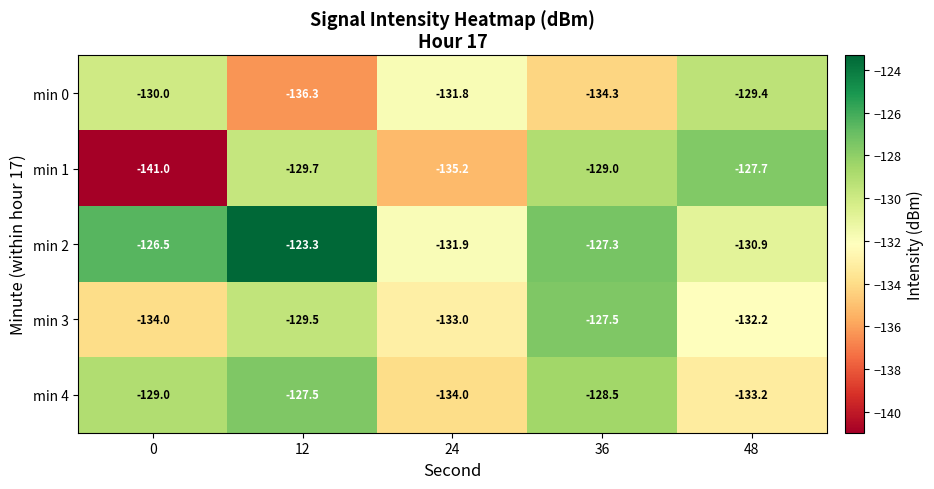

What is the greatest value displayed?

-123.3